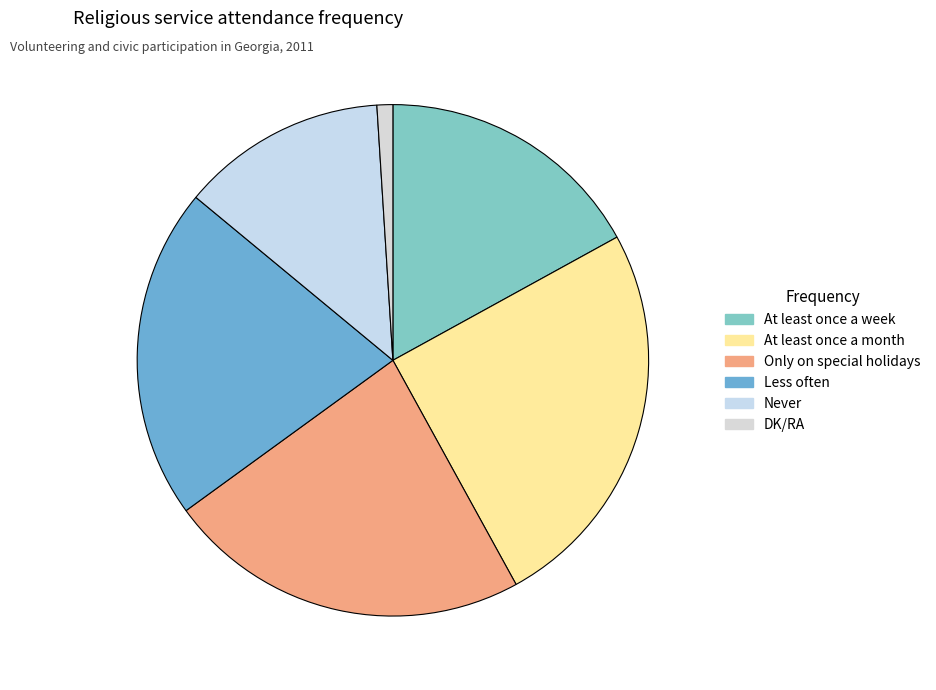

Does any single category account for the majority?

No